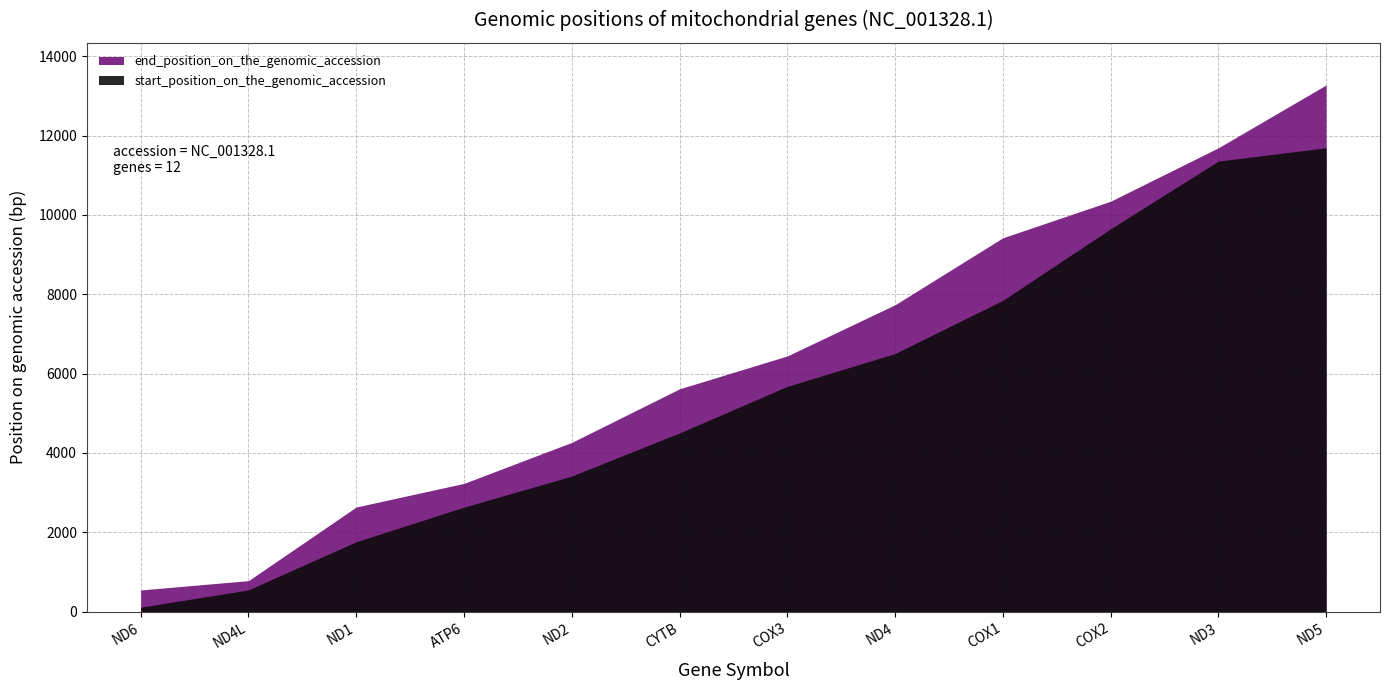

Is it true that end_position_on_the_genomic_accession equals 2522 at ND2?

False